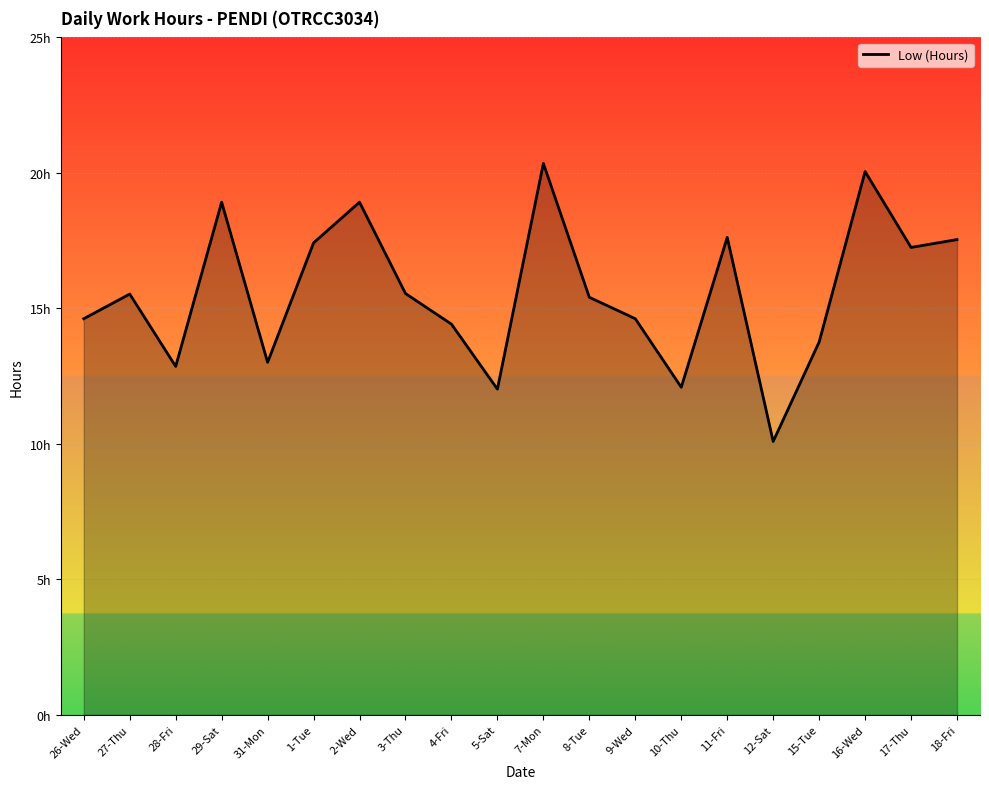

What is the maximum value shown in the chart?

20.4